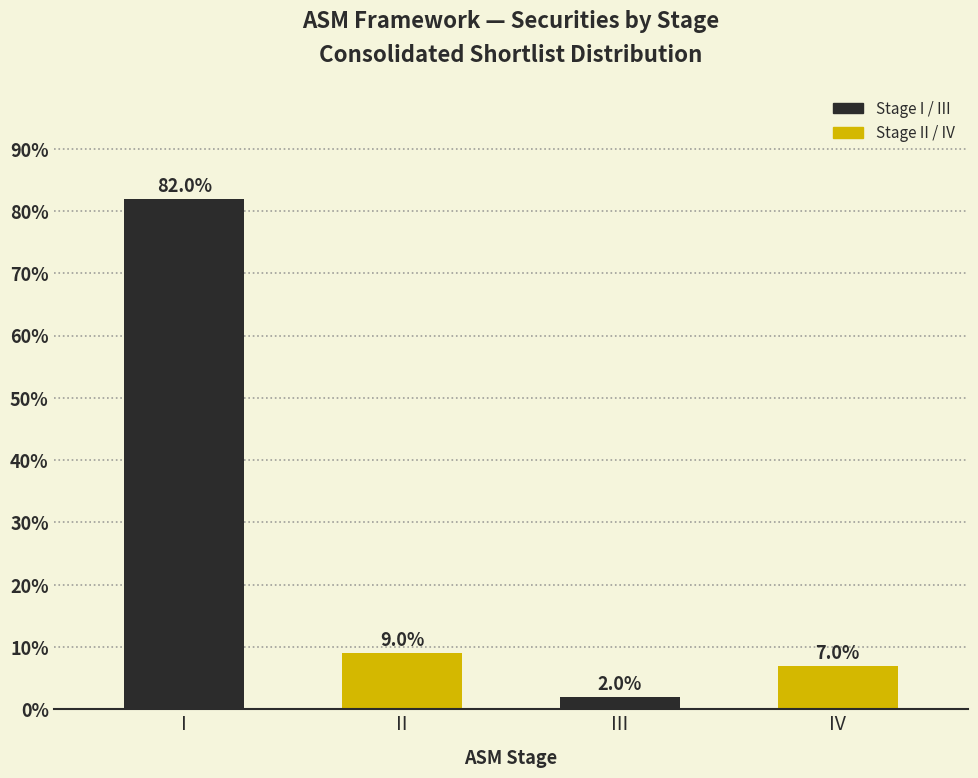

Reading left to right, transcribe all the data shown in this chart.

I=82	II=9	III=2	IV=7